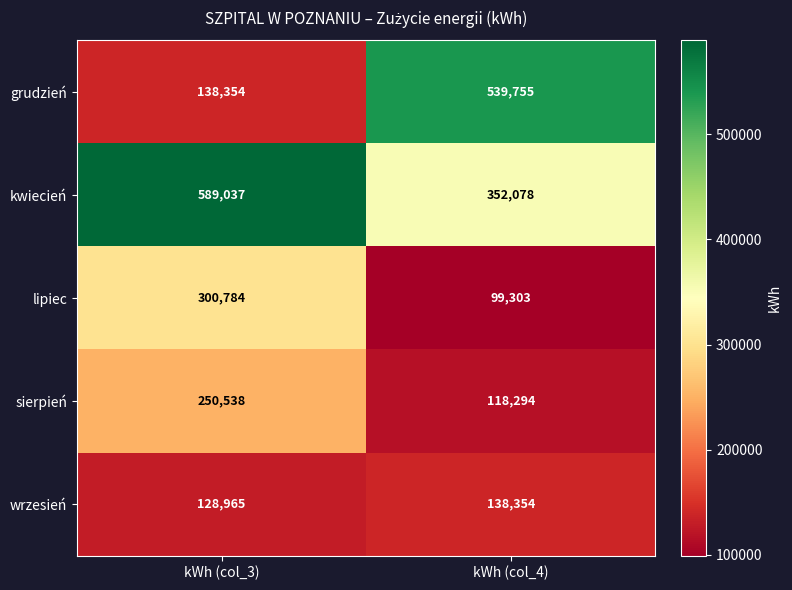

What is the spread (max minus min) of values at kWh (col_4)?

440452